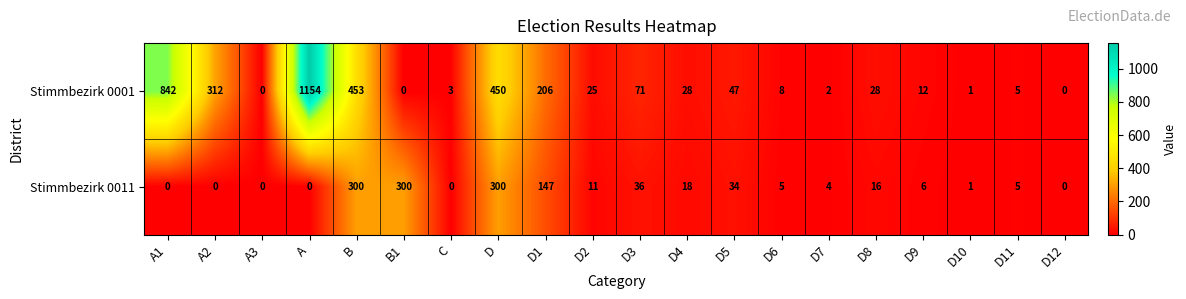

What is the sum of the Stimmbezirk 0001 values at C and D1?

209